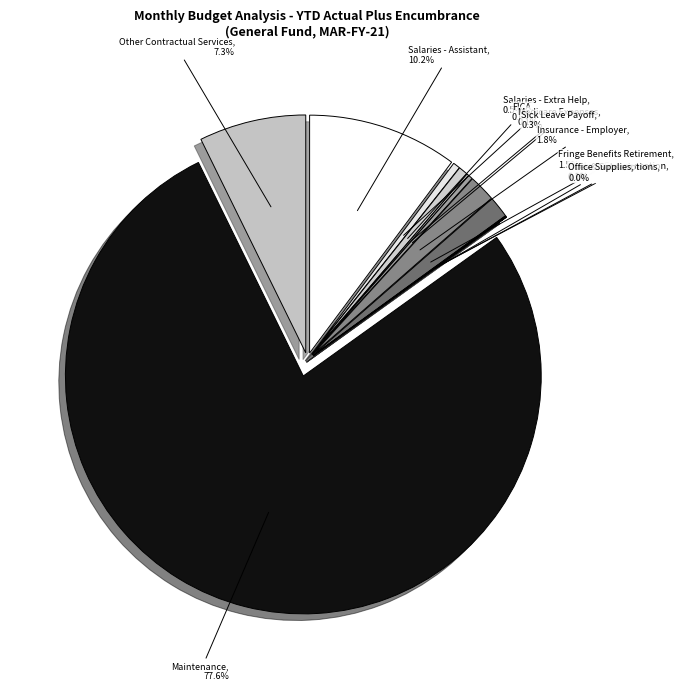

The Salaries - Extra Help slice represents 0% of the pie. True or false?

True